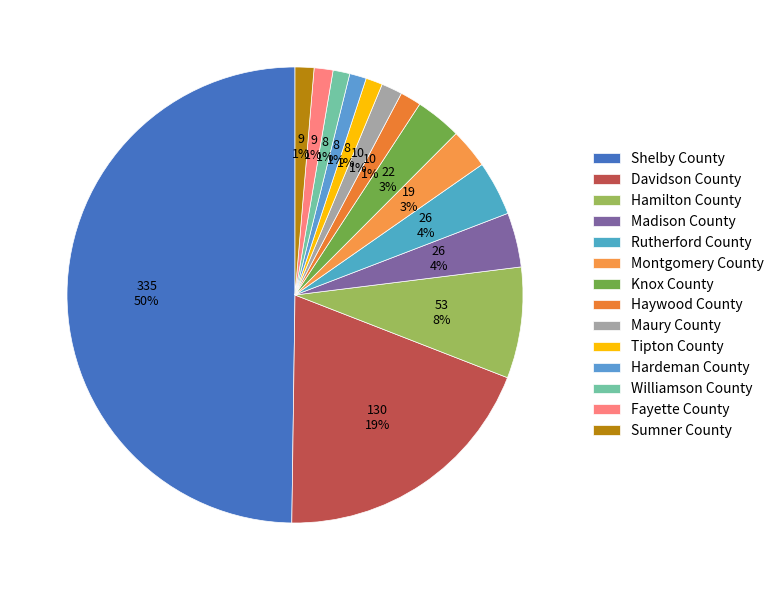

True or false: Knox County accounts for 1% of the total.

False